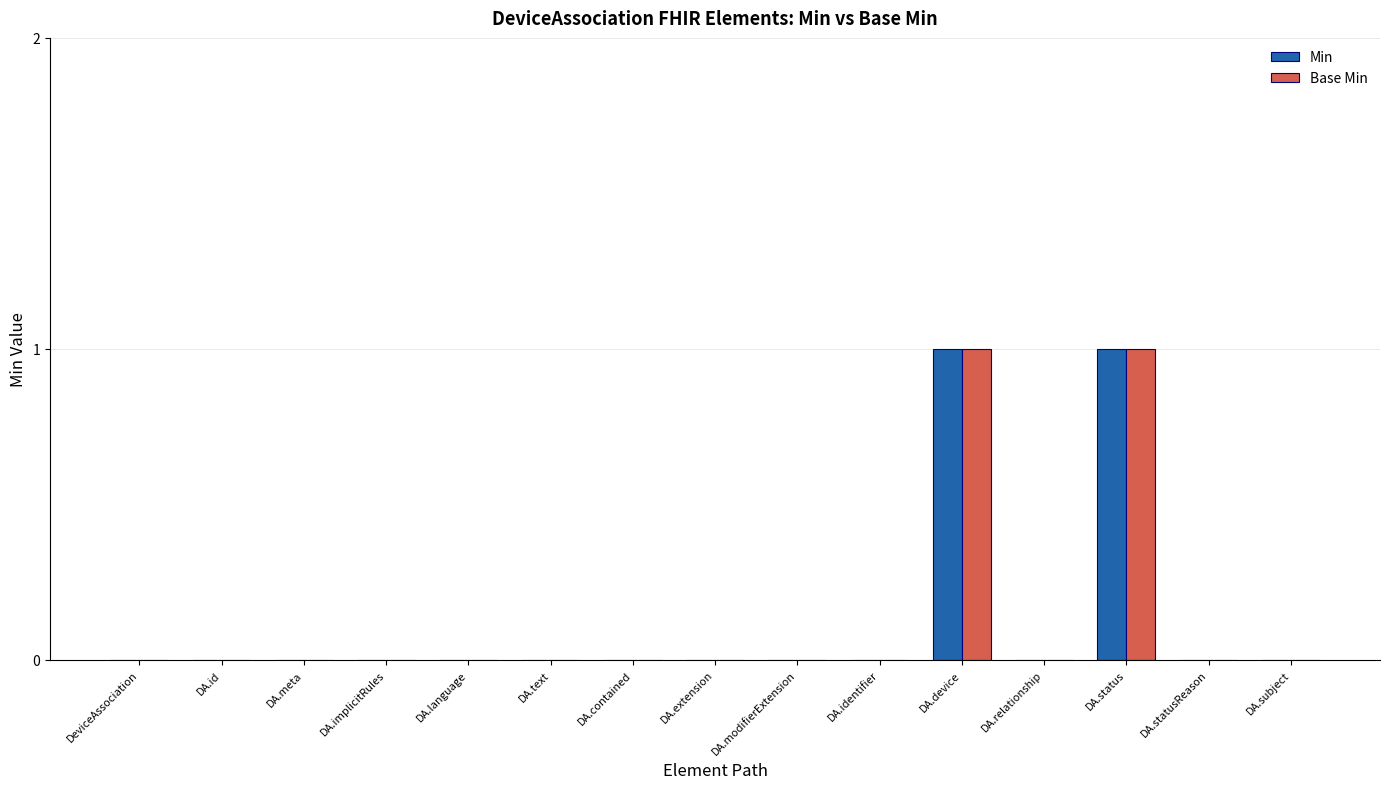

True or false: Base Min has a value of 0 at DA.device.

False